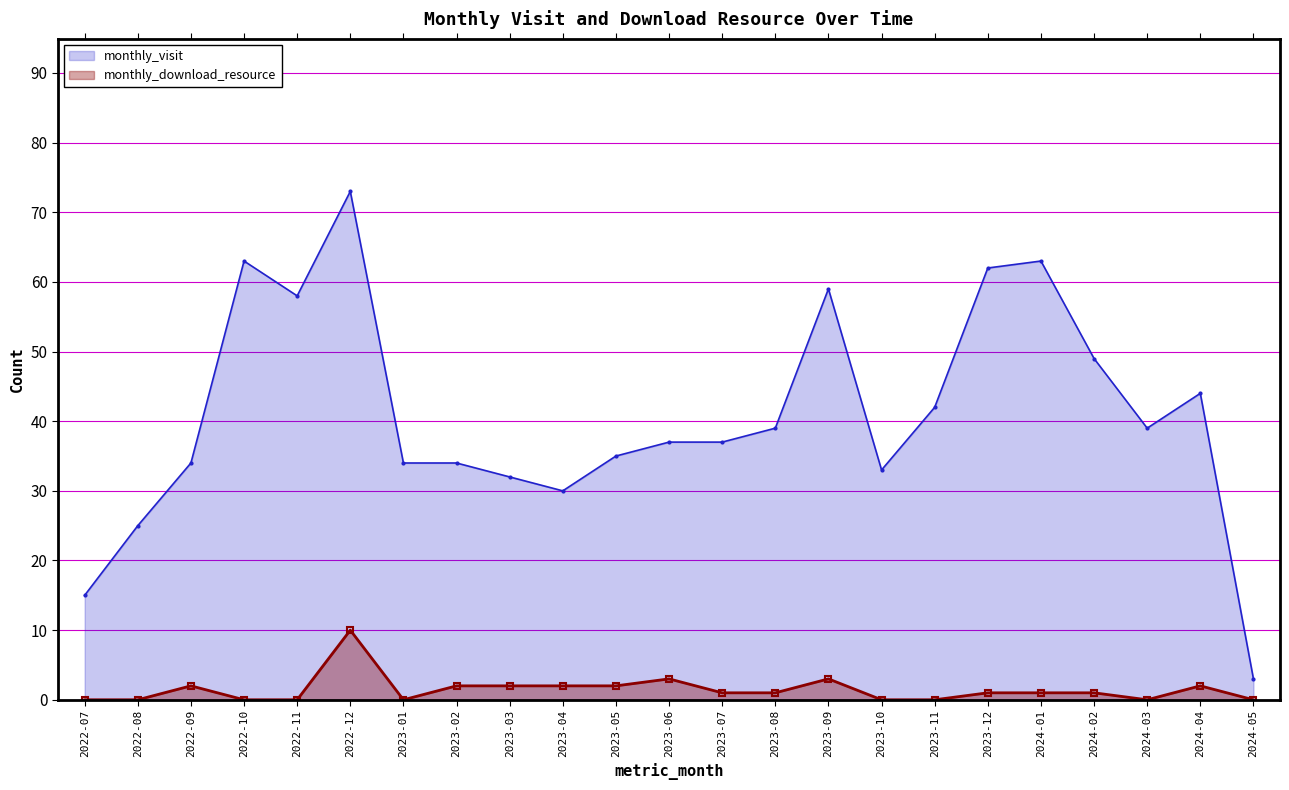

What is the sum of all monthly_download_resource values?

33